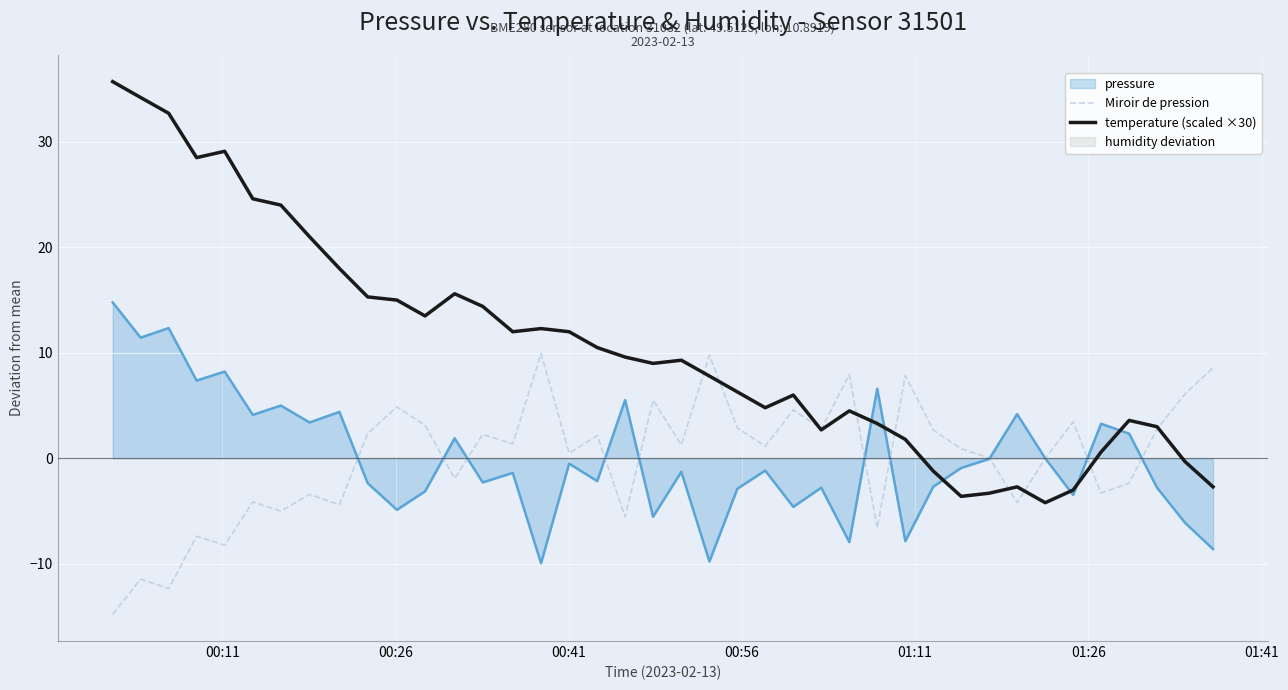

What is the difference between the second highest and second lowest values in the Miroir de pression series?

22.1